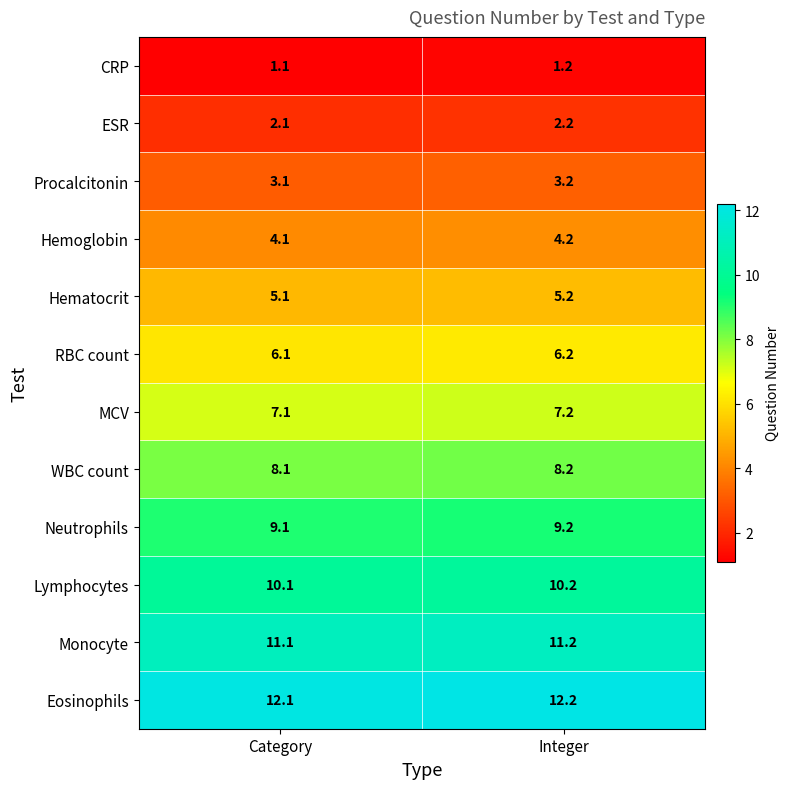

Is it true that Hemoglobin equals 4.1 at Category?

True